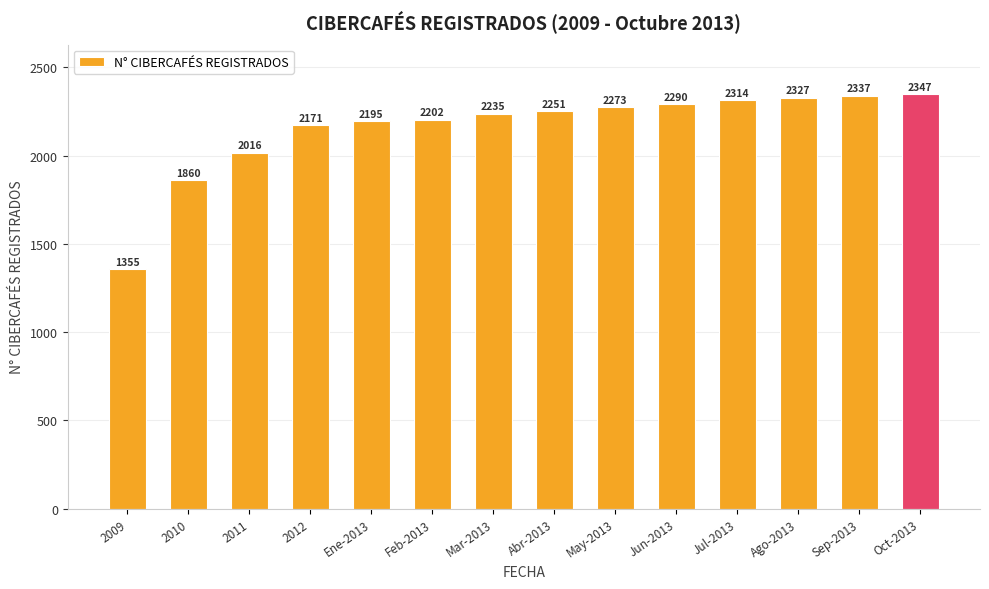

Is it true that the value at May-2013 is 2273?

True